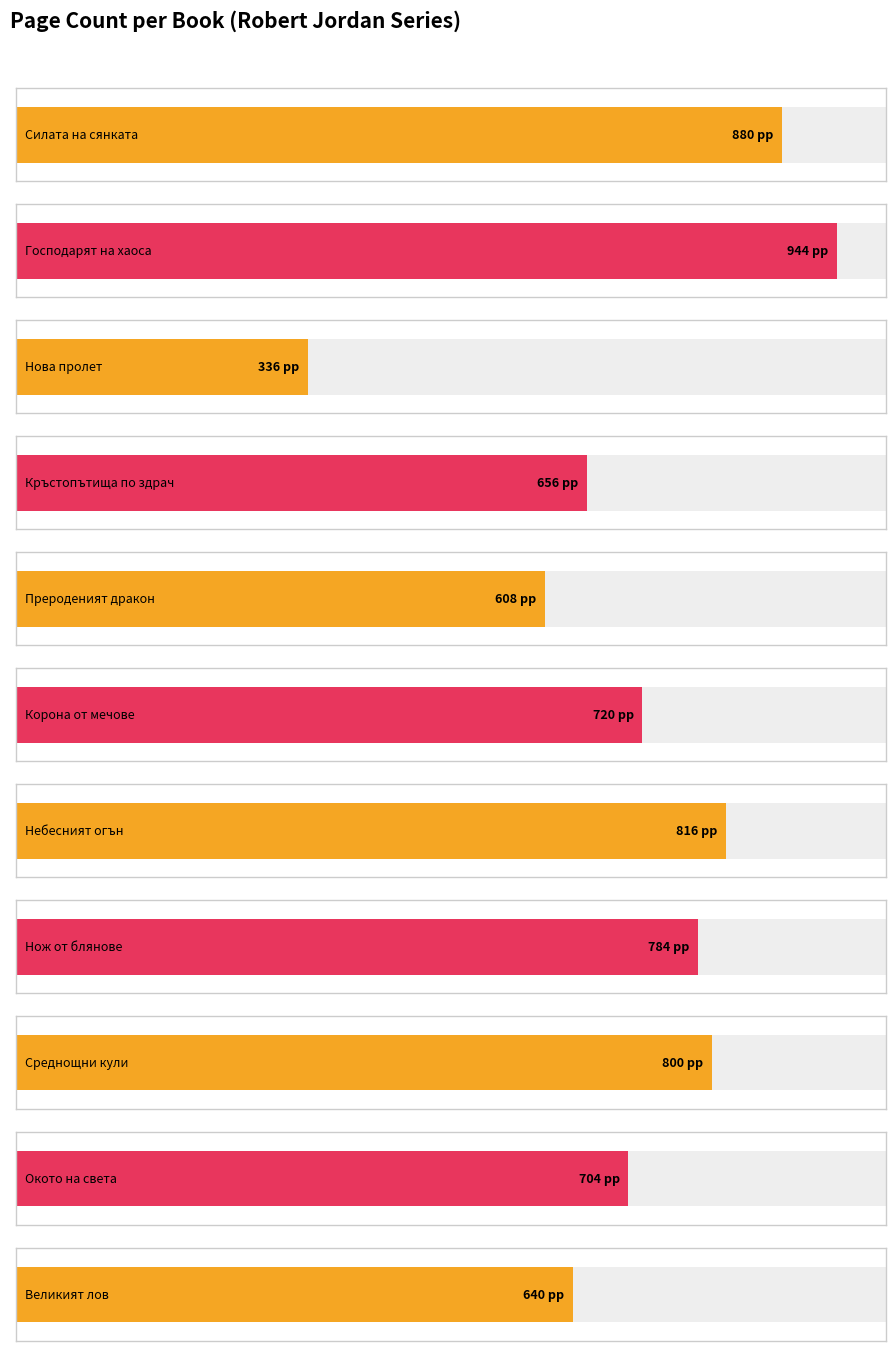

Between Силата на сянката and Нож от блянове, which is larger?

Силата на сянката